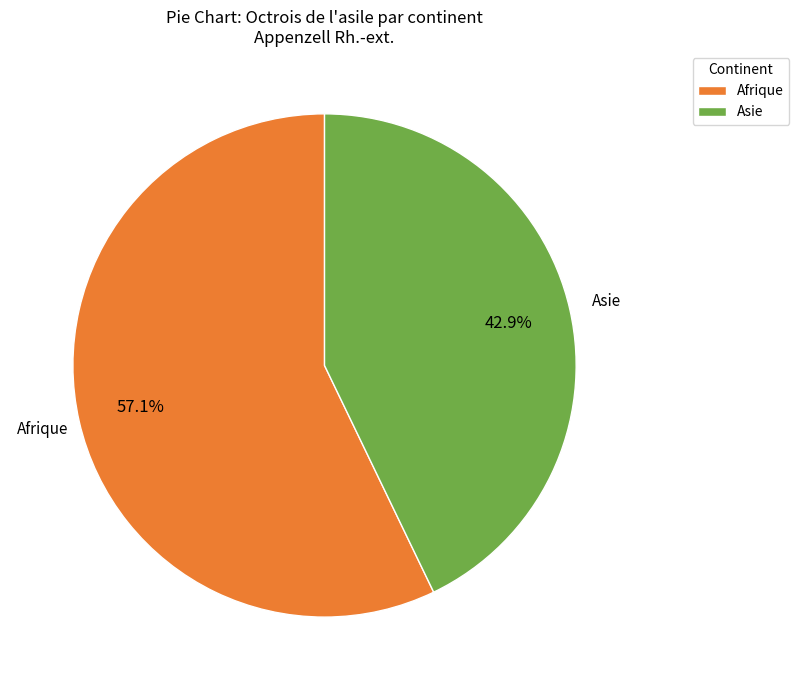

Rank the categories by value from lowest to highest.

Asie, Afrique